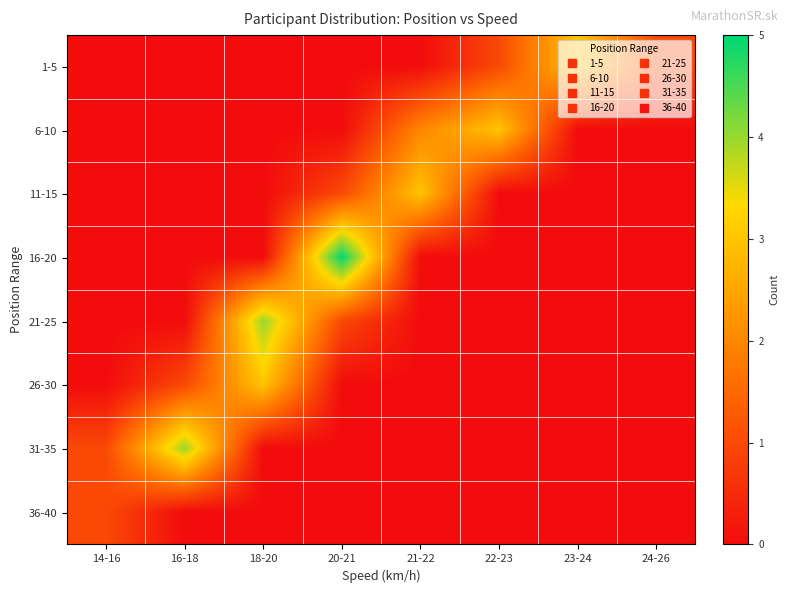

Between 21-22 and 16-18, which is larger?

21-22